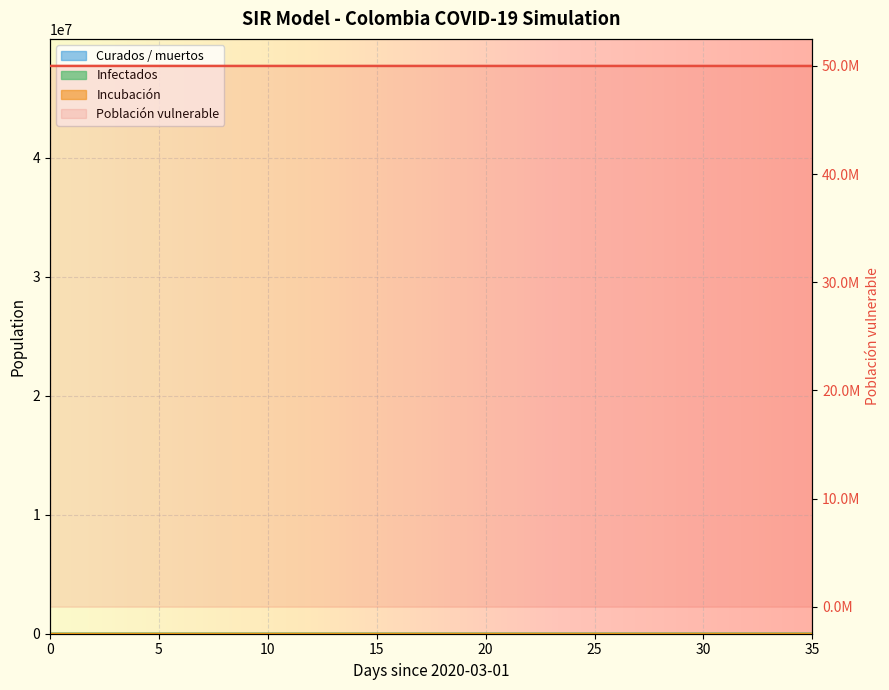

How many distinct data groups are displayed?

4